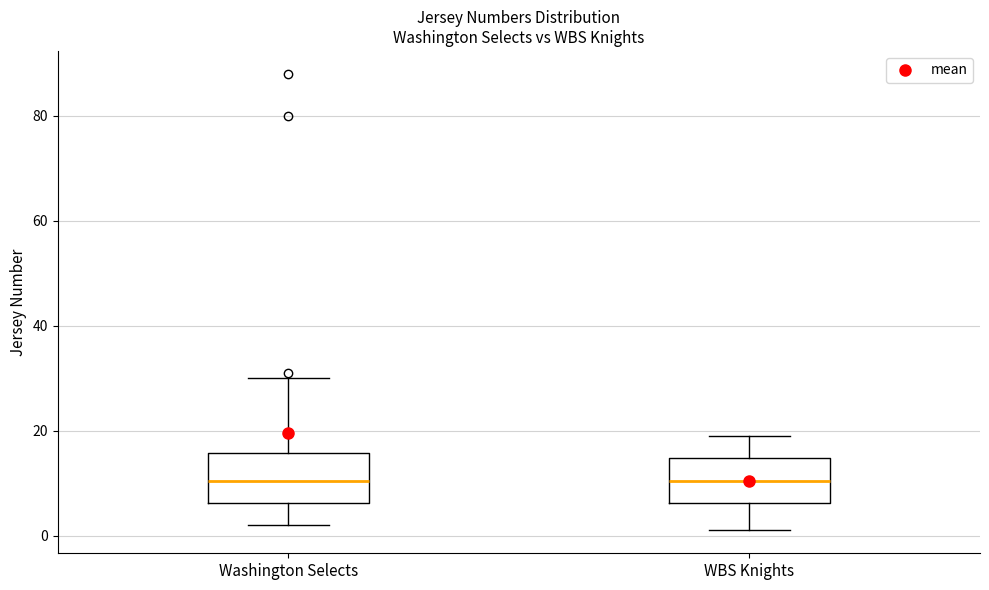

Reading left to right, read every box against the y-axis: the position of its median line, the range the box covers, and the ends of its whiskers. The values are not printed on the chart, so give them approximately, as read against the axis.

Washington Selects: median 10, box 6 to 16, whiskers 2 to 30
WBS Knights: median 10, box 6 to 14, whiskers 2 to 20